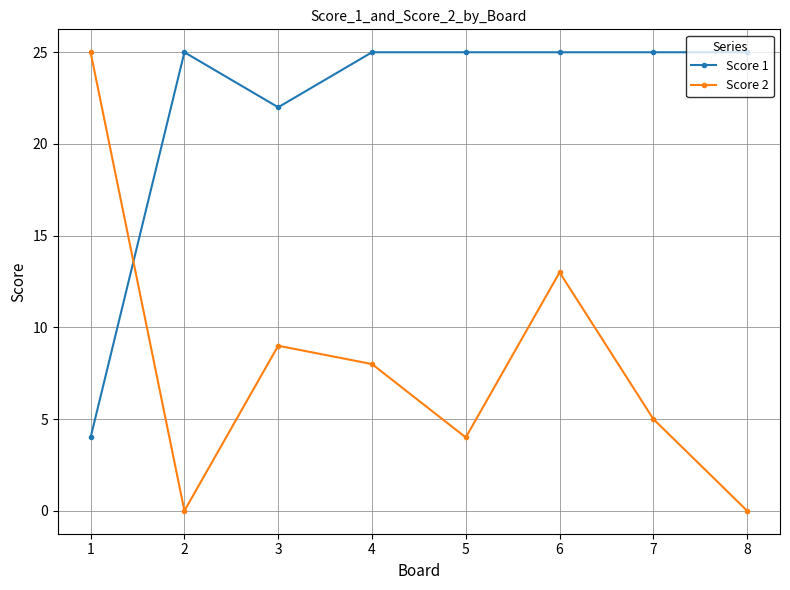

True or false: Score 2 has a value of 0 at 8.

True